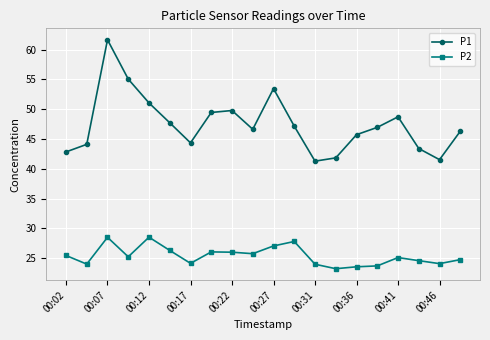

Rank the series by their average value, from lowest to highest.

P2, P1